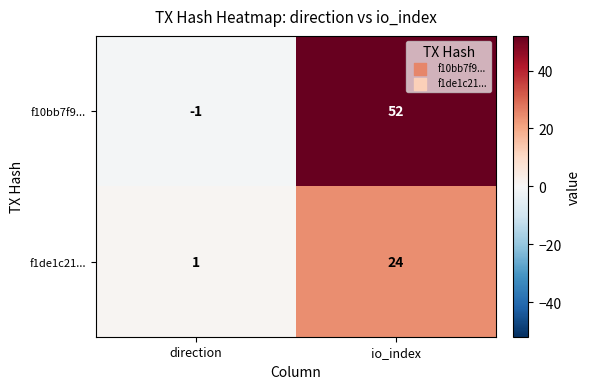

Which series has the widest spread of values?

f10bb7f9...